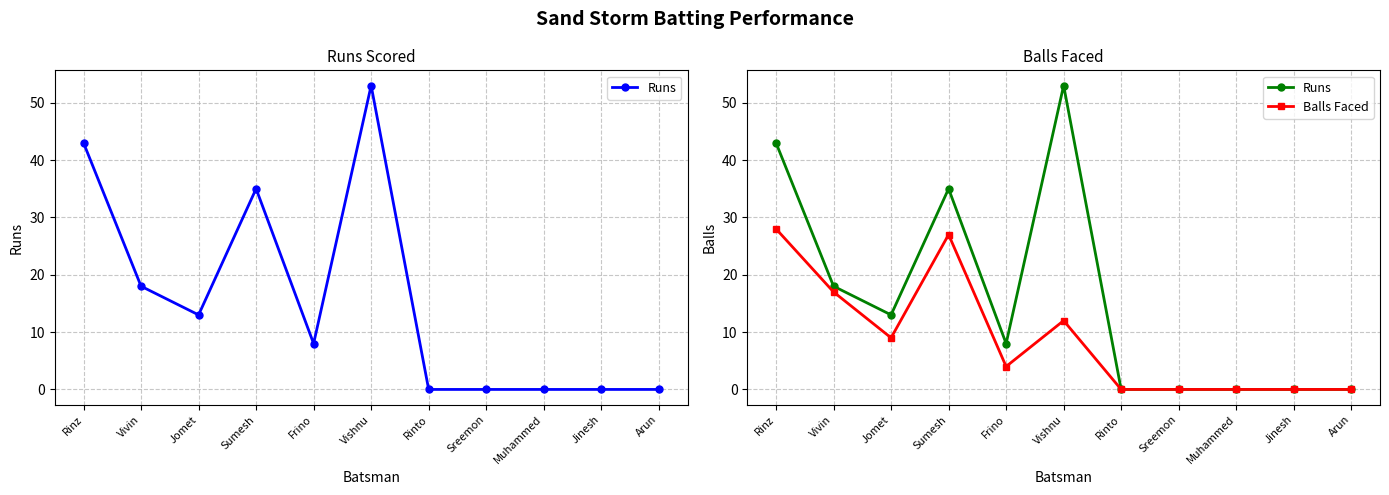

At which label is Runs closest to 26?

Vivin